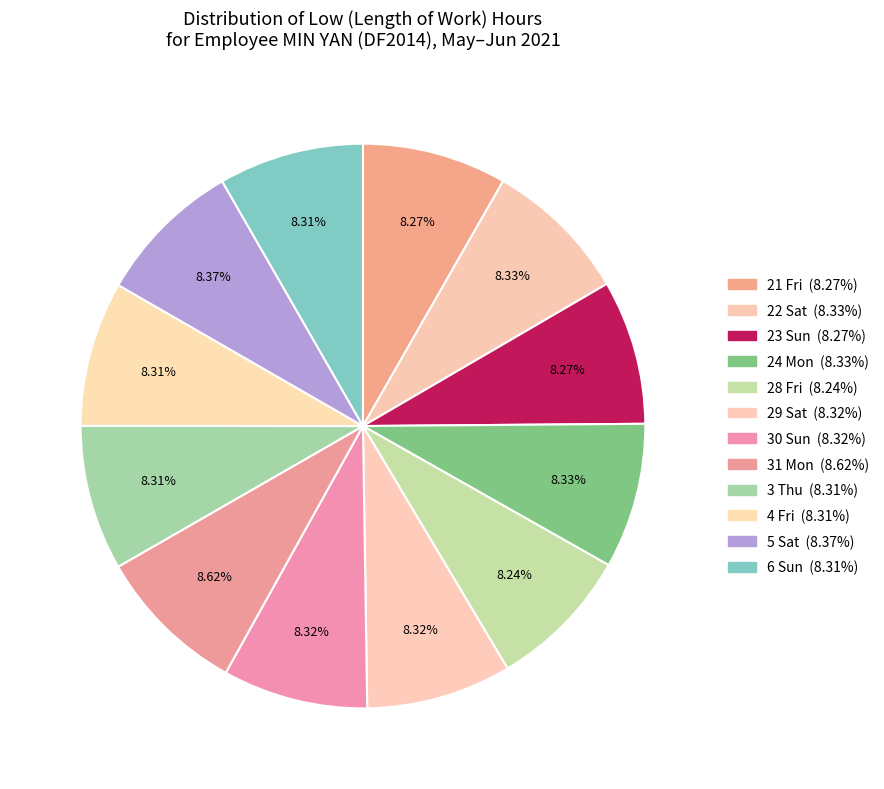

To the nearest percent, what is the combined percentage of 31 Mon and 21 Fri?

17%